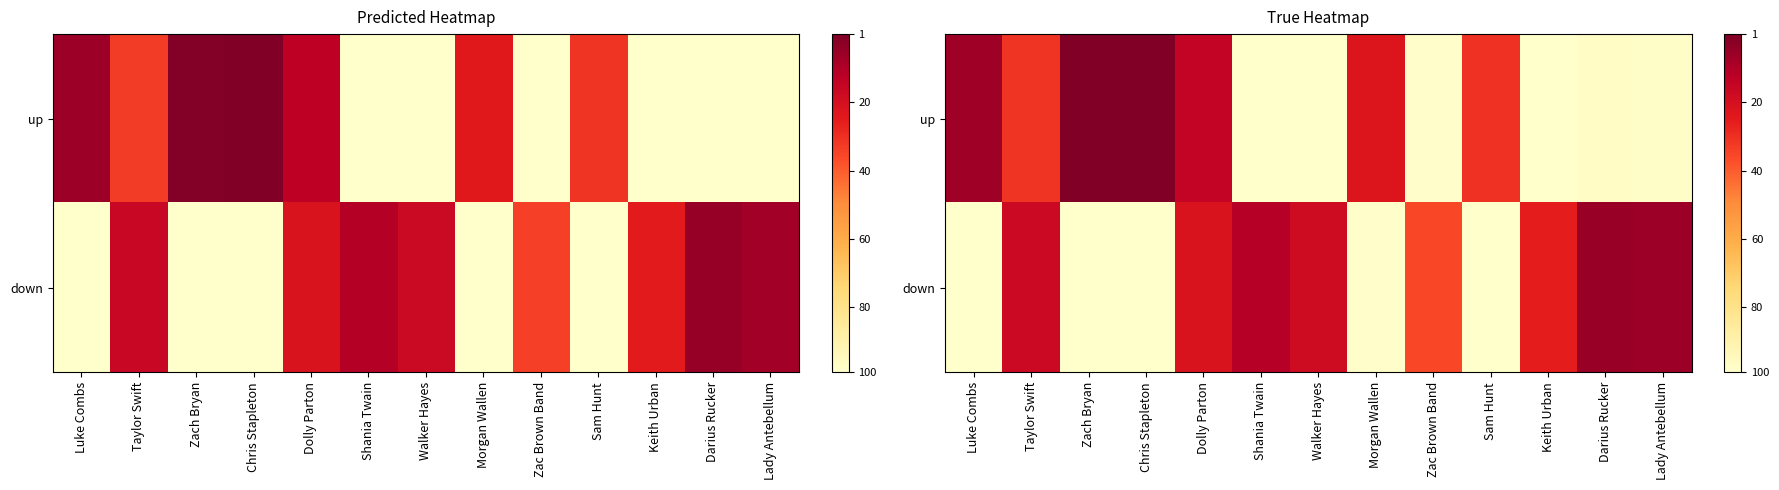

Between Taylor Swift and Chris Stapleton, which is larger?

Chris Stapleton